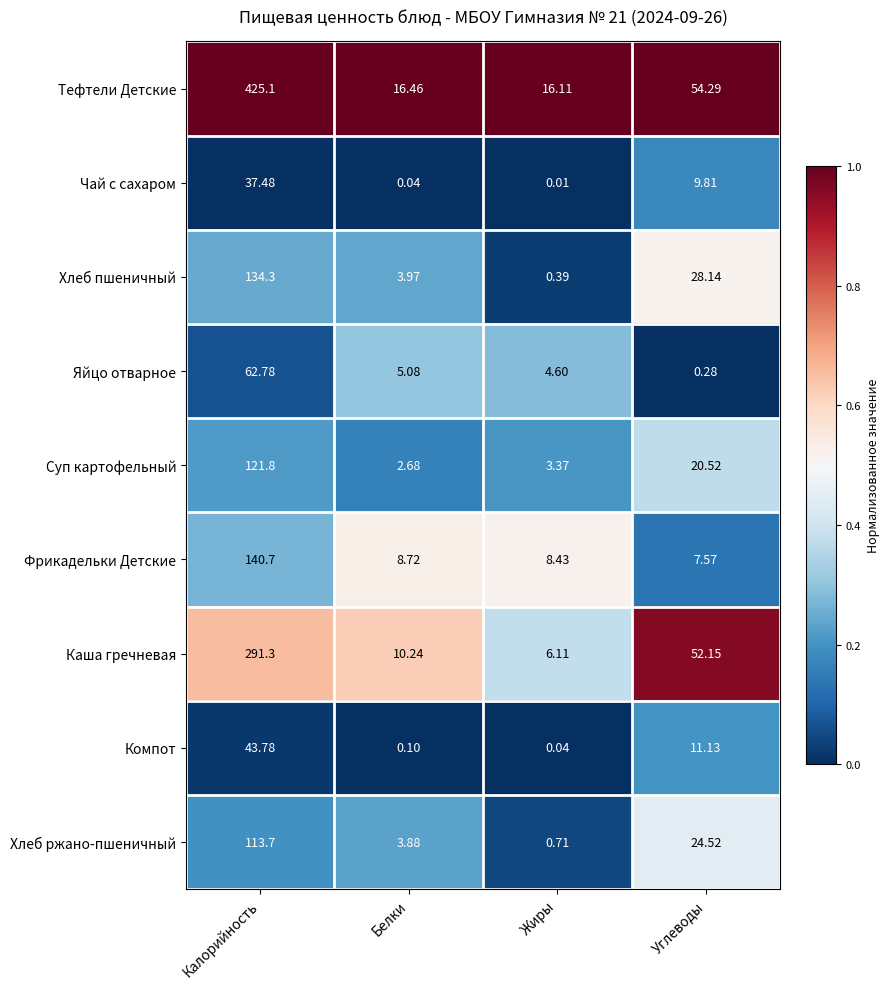

Which series has the largest range (max minus min)?

Тефтели Детские